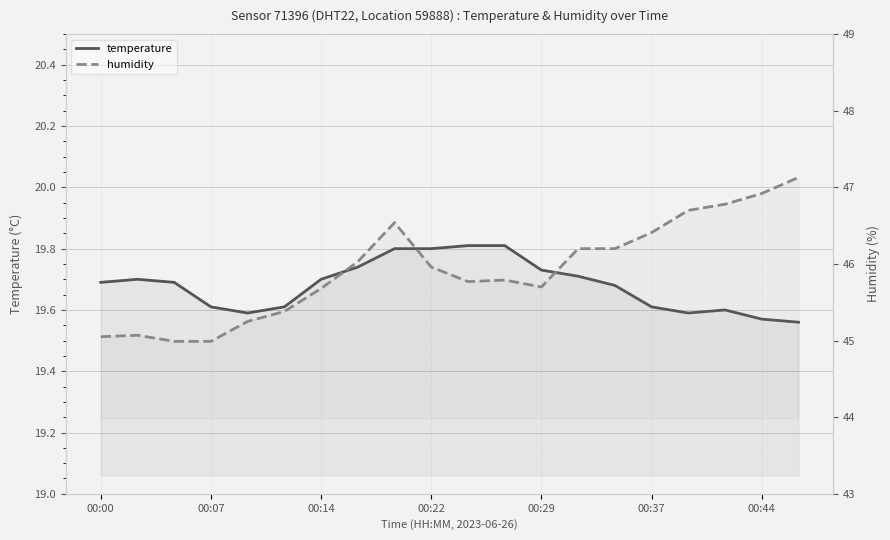

Which series has the largest range (max minus min)?

humidity